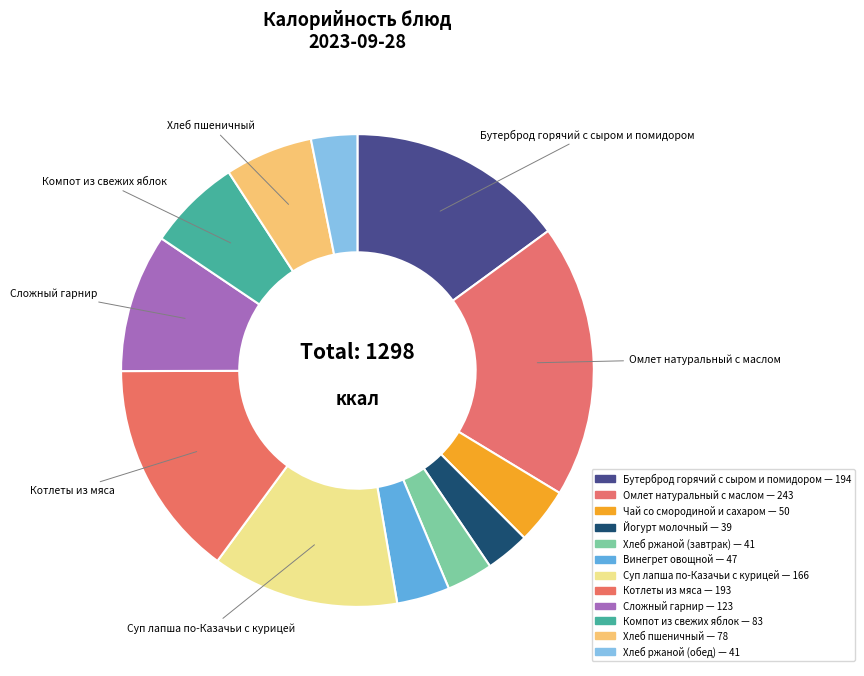

What is the total percentage of Бутерброд горячий с сыром и помидором and Хлеб пшеничный?

21.0%